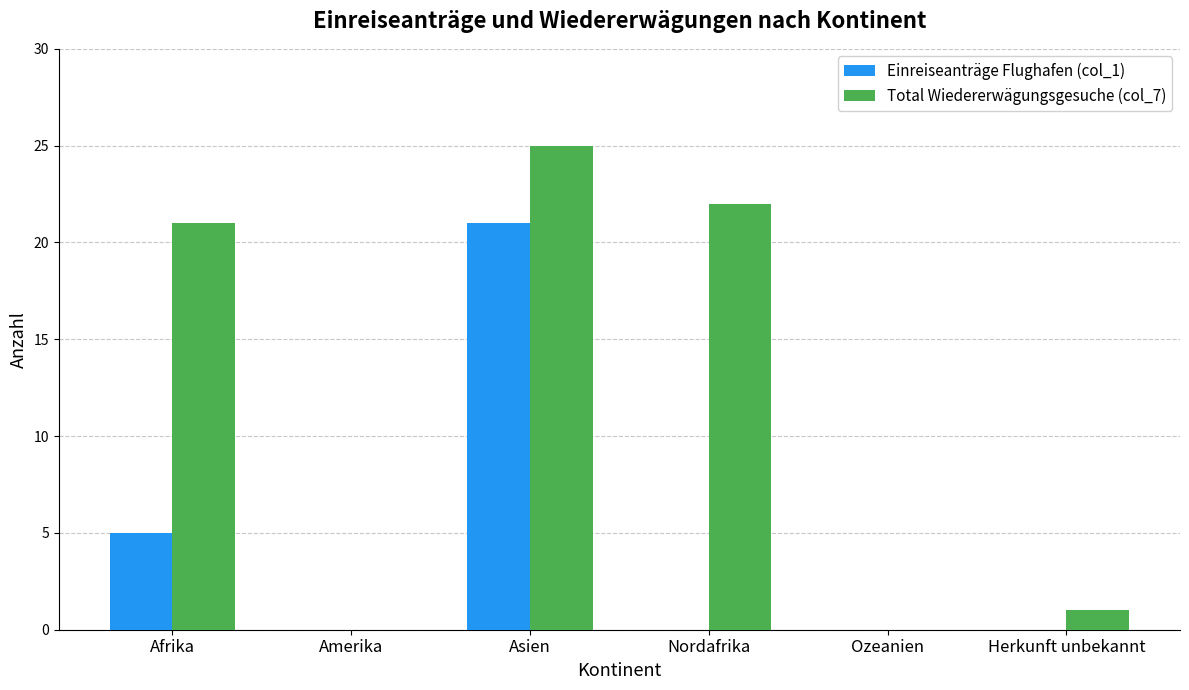

True or false: Einreiseanträge Flughafen (col_1) has a value of 21 at Asien.

True